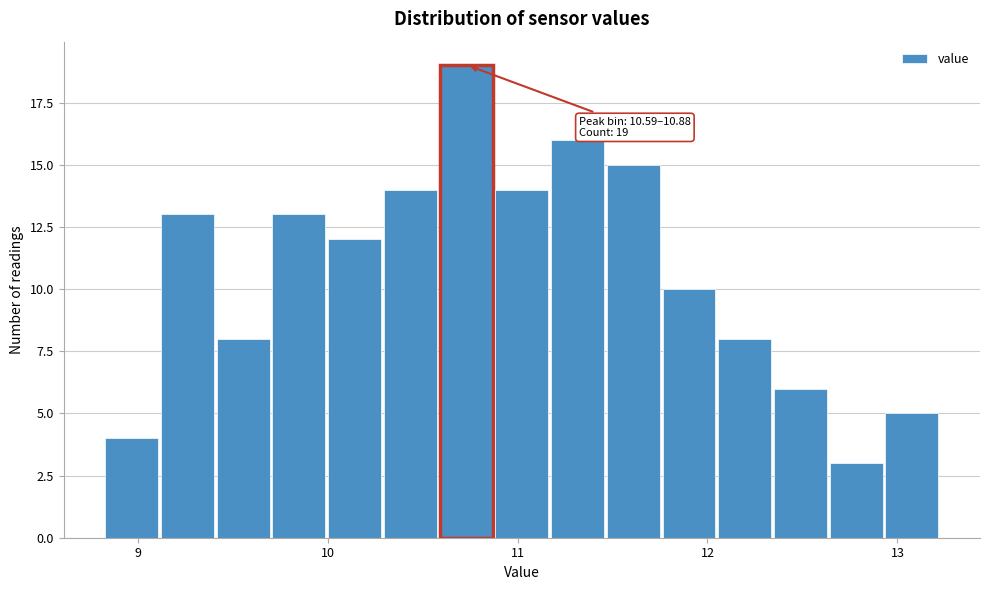

Read against the x-axis, roughly where is the centre of the tallest bar?

10.7